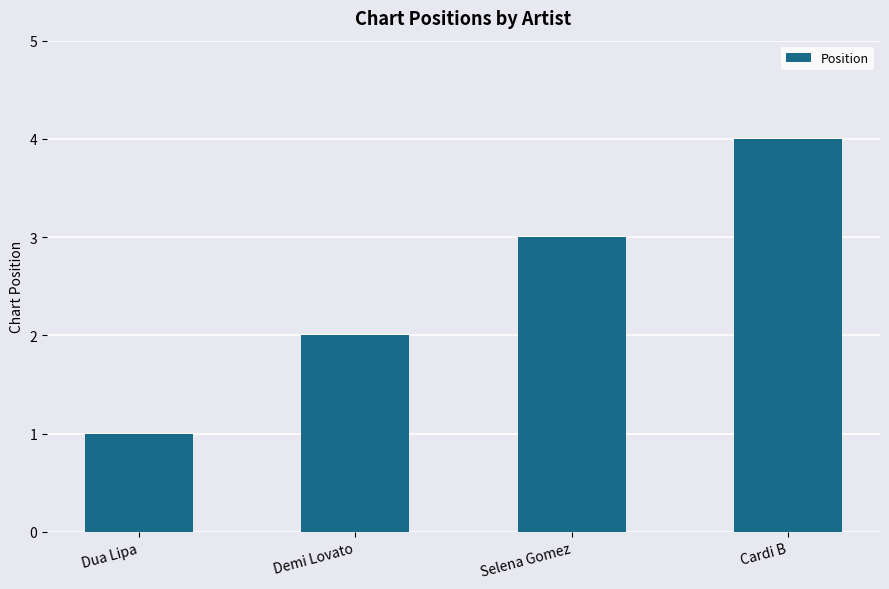

What is the label of the 2nd bar from the left?

Demi Lovato